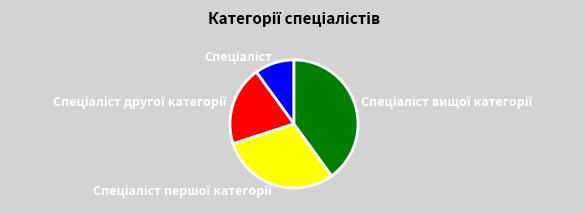

Does any single category account for the majority?

No